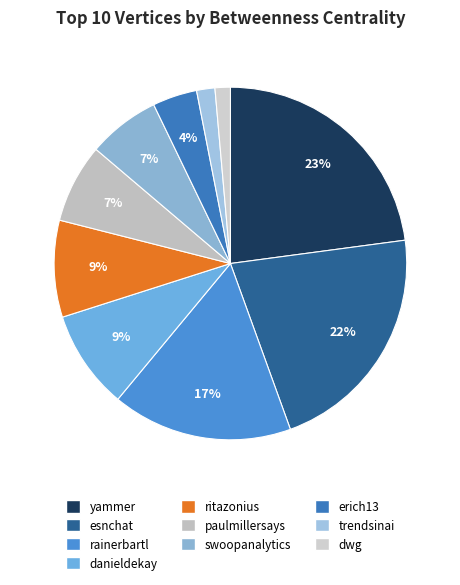

What percentage is the ritazonius slice, to the nearest percent?

9%